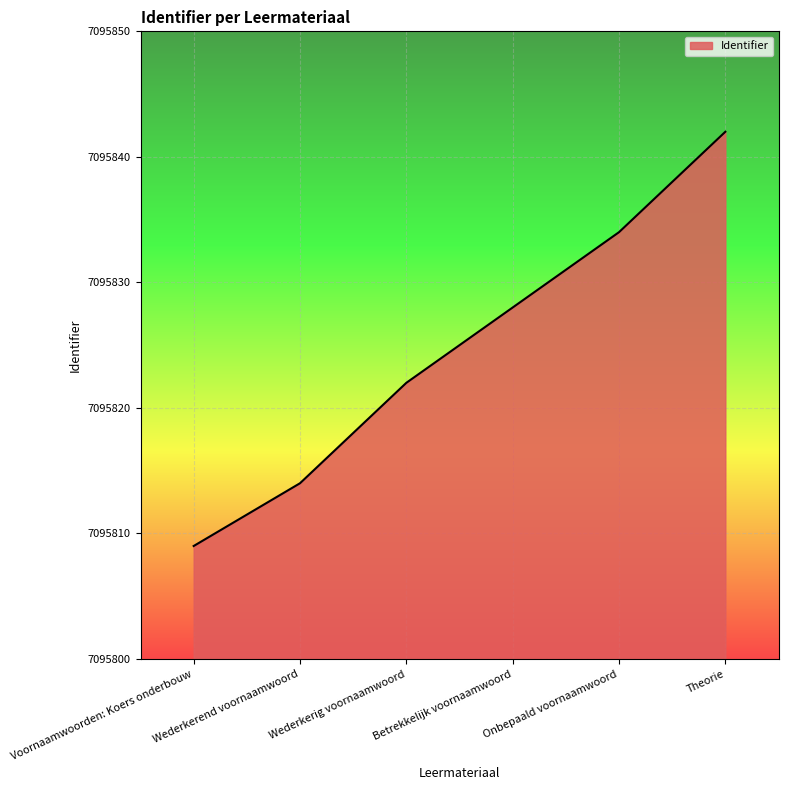

What is the average value?

7095825